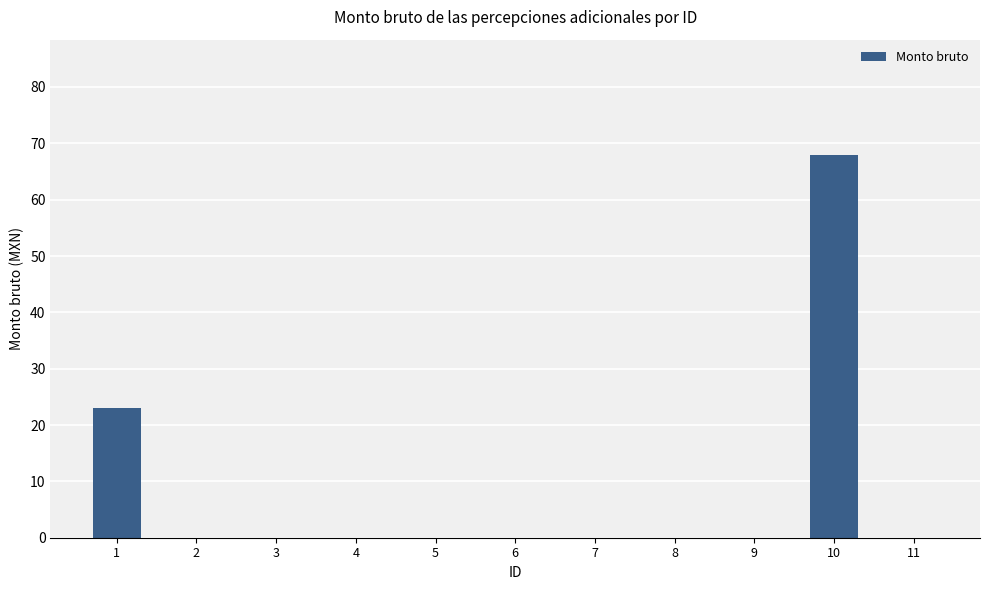

Reading left to right, what are all the values shown in this chart?

23	0	0	0	0	0	0	0	0	68	0